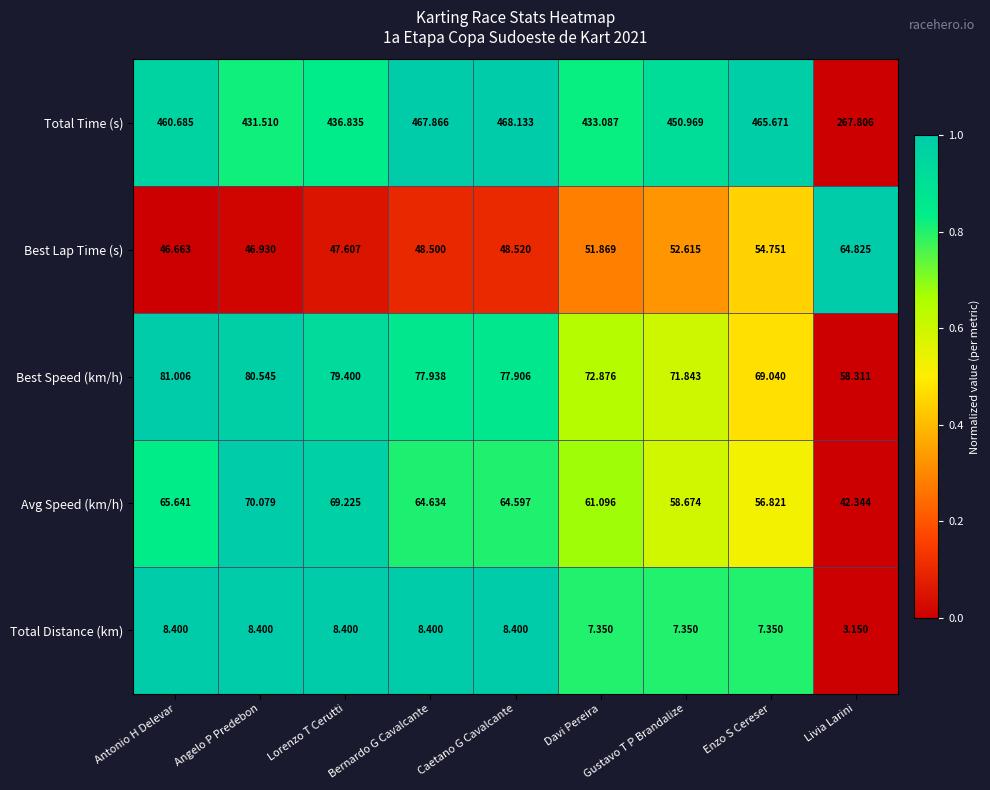

Is the value of Avg Speed (km/h) at Caetano G Cavalcante greater than the value of Best Speed (km/h) at Davi Pereira?

No